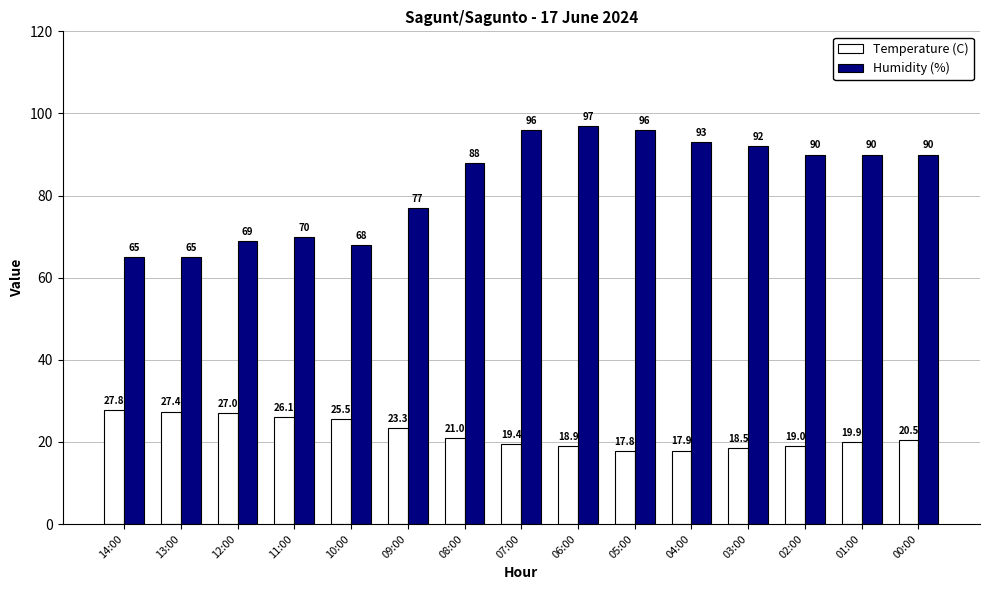

What is the difference between the maximum and minimum values in the Temperature (C) series?

10.0